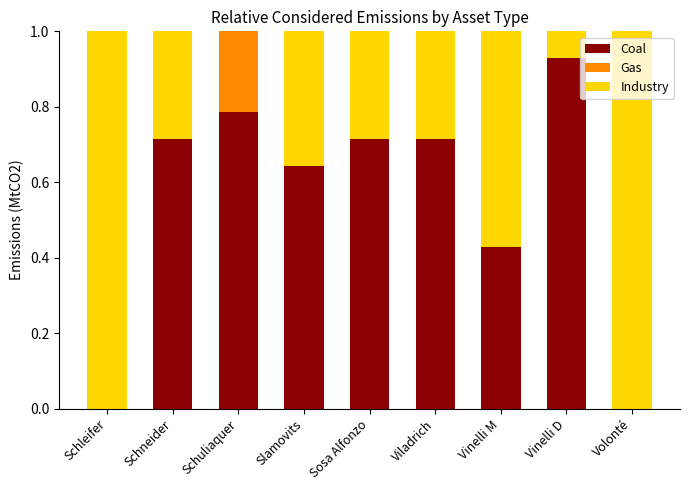

Is it true that Coal equals 0.0 at Volonté?

True